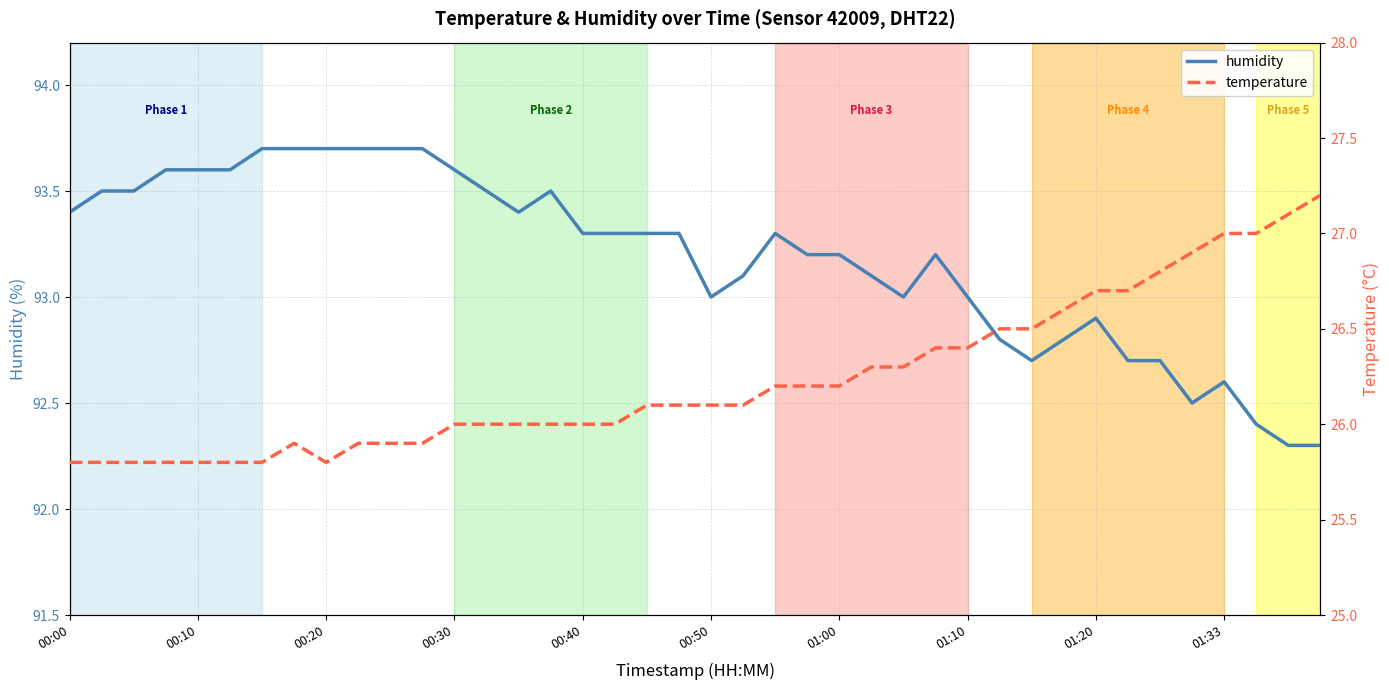

At 25, list the series in order from smallest to largest.

temperature, humidity